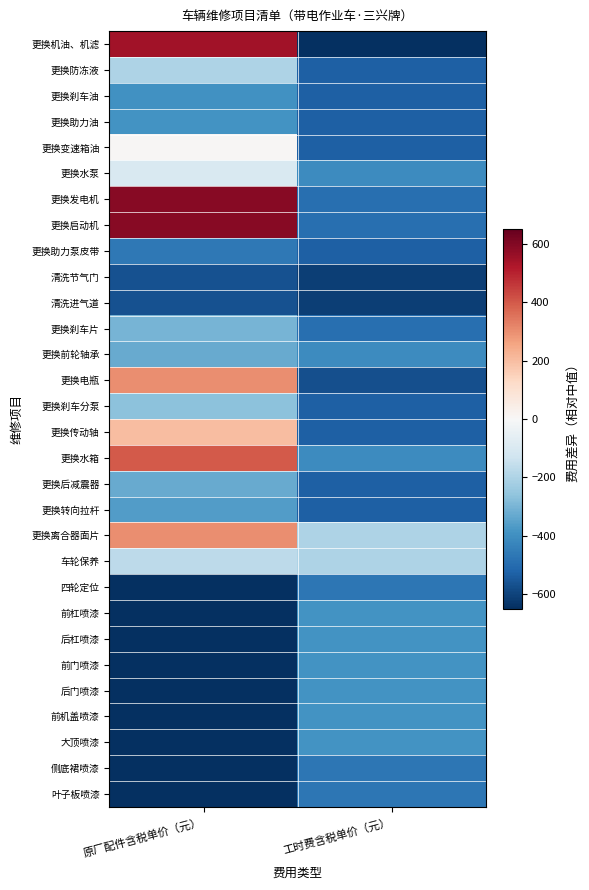

Which series changed the most between 原厂配件含税单价（元） and 工时费含税单价（元）?

更换机油、机滤